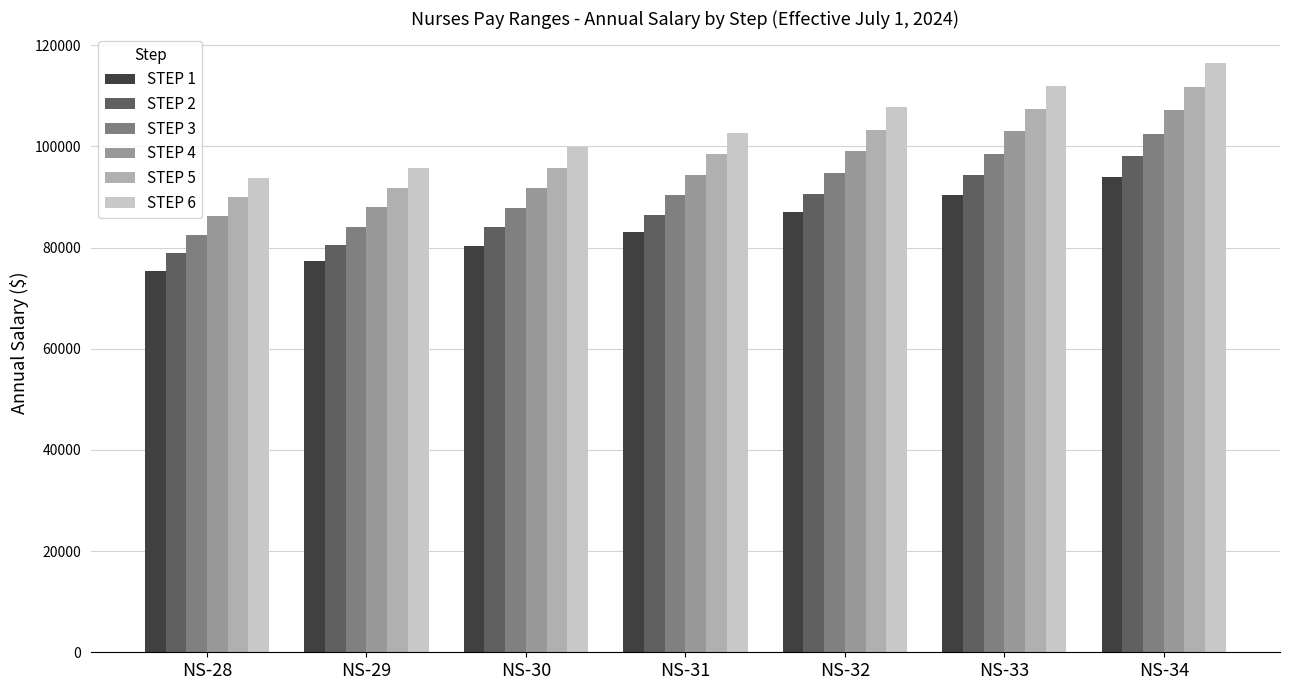

At which category is the sum across all series the highest?

NS-34